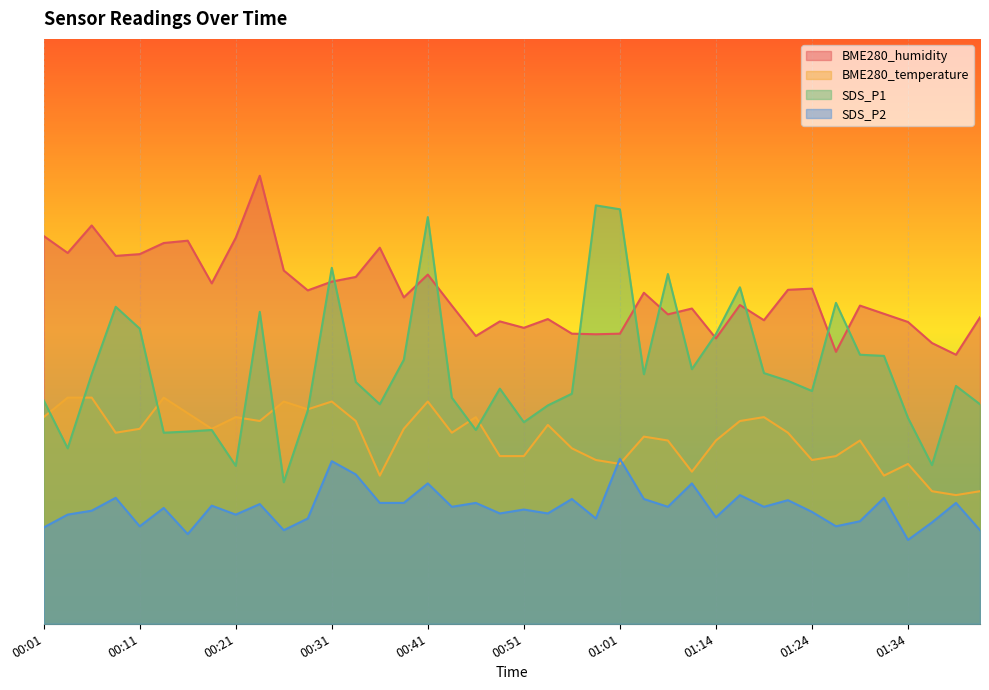

Which series changed the most between 00:21 and 00:26?

BME280_humidity